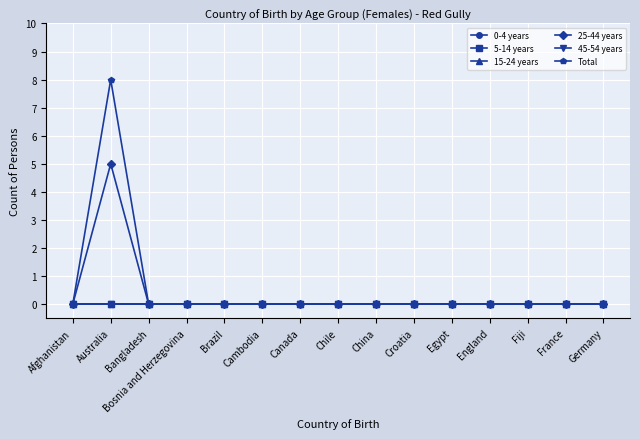

Reading left to right, extract all data points from this chart.

0-4 years: 0	0	0	0	0	0	0	0	0	0	0	0	0	0	0
5-14 years: 0	0	0	0	0	0	0	0	0	0	0	0	0	0	0
15-24 years: 0	0	0	0	0	0	0	0	0	0	0	0	0	0	0
25-44 years: 0	5	0	0	0	0	0	0	0	0	0	0	0	0	0
45-54 years: 0	0	0	0	0	0	0	0	0	0	0	0	0	0	0
Total: 0	8	0	0	0	0	0	0	0	0	0	0	0	0	0